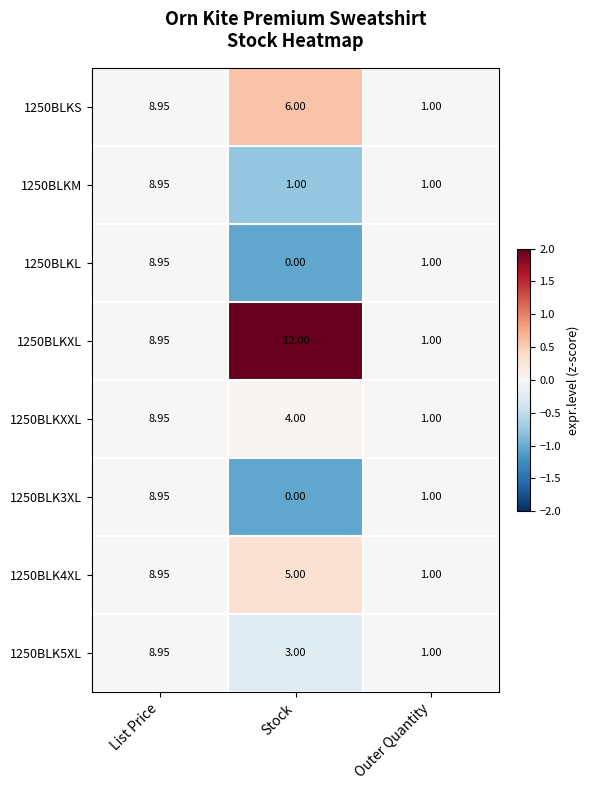

Which label corresponds to the smallest value in the chart?

Stock